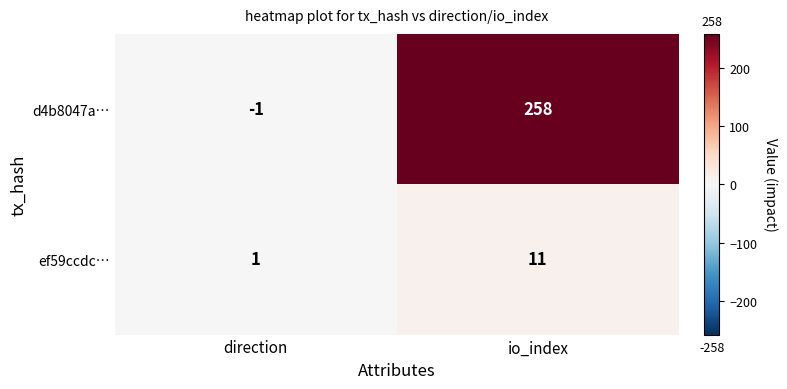

What is the greatest value displayed?

258